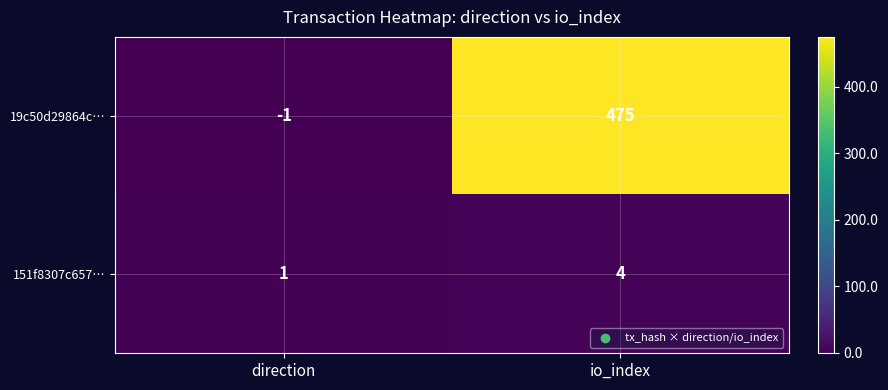

The value of 19c50d29864c… at io_index is 114. True or false?

False